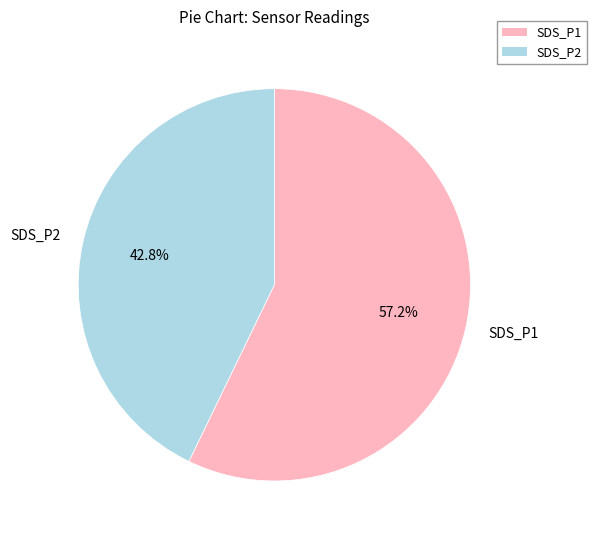

How many slices are in this pie chart?

2